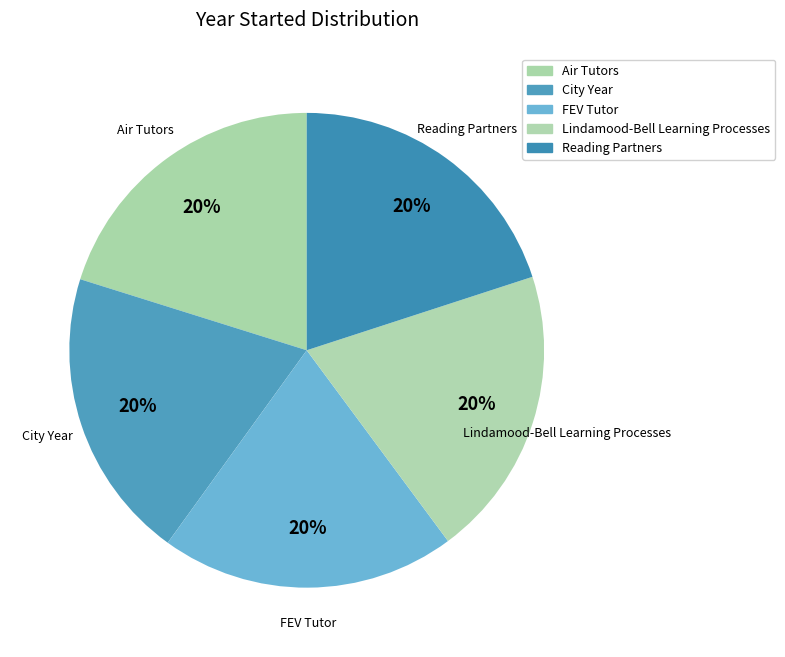

Is there a majority slice in this chart?

No